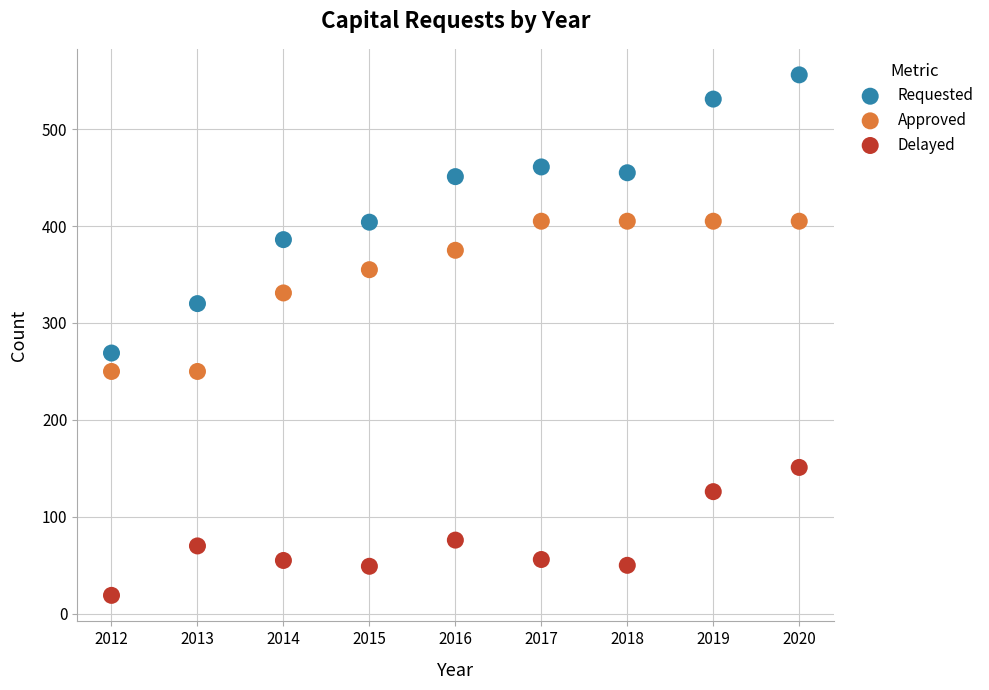

In the Delayed series, what Y value is closest to 85?

76